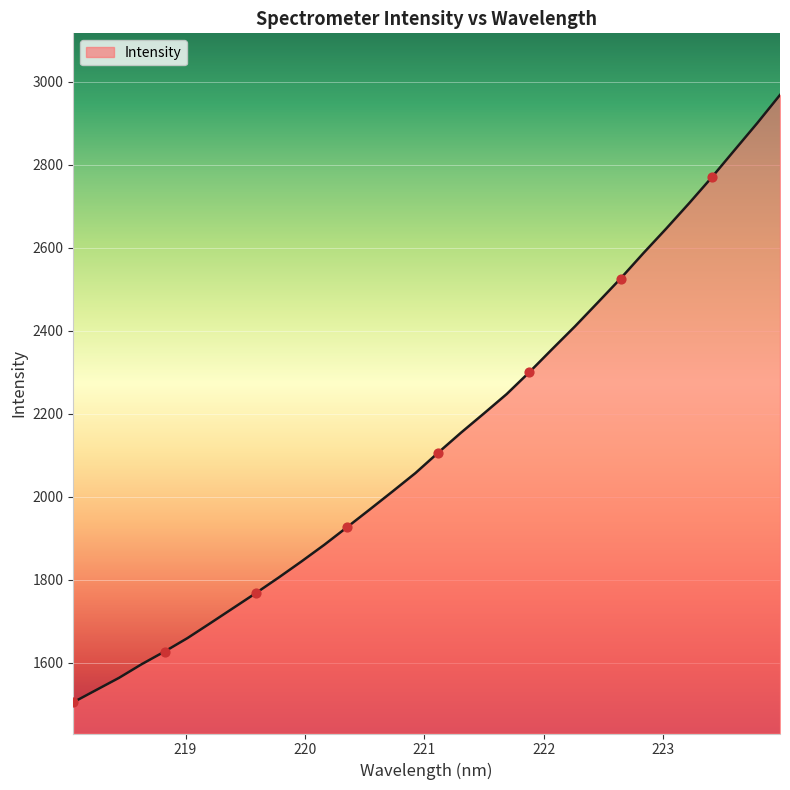

What is the smallest value displayed?

1504.9